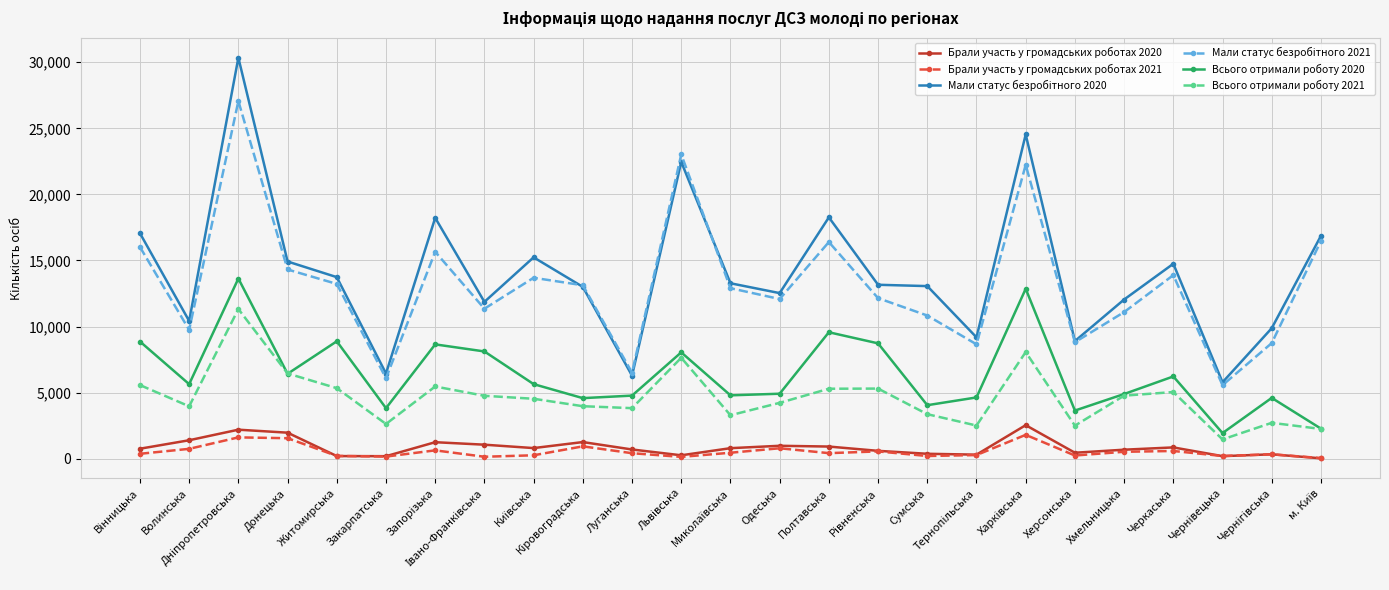

True or false: Всього отримали роботу 2021 and Брали участь у громадських роботах 2020 intersect in this chart.

False